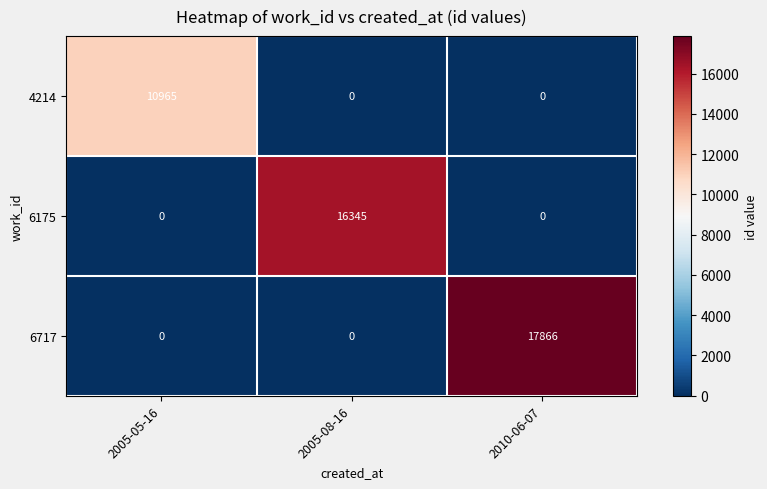

What is the difference between the 6175 values at 2005-08-16 and 2010-06-07?

16345